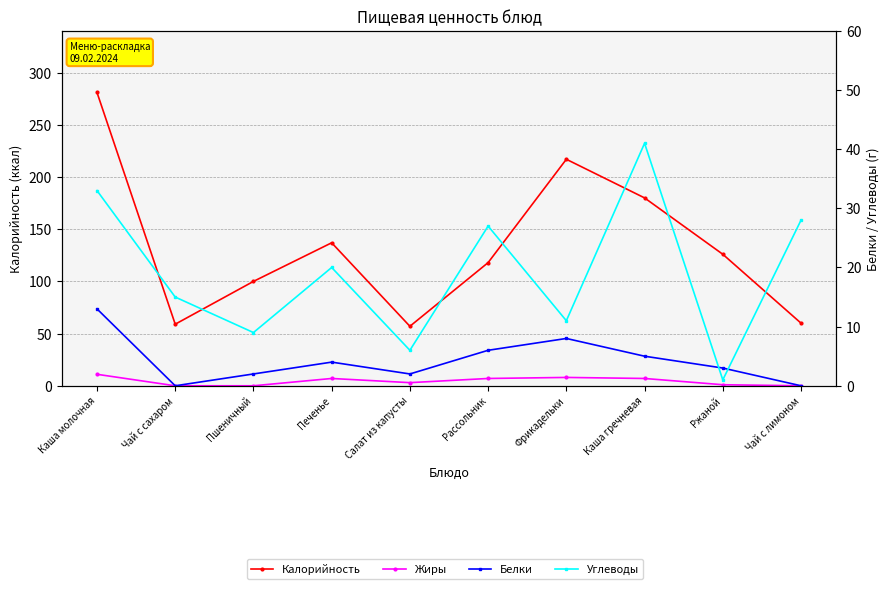

Is the value of Углеводы at Салат из капусты greater than the value of Белки at Фрикадельки?

No